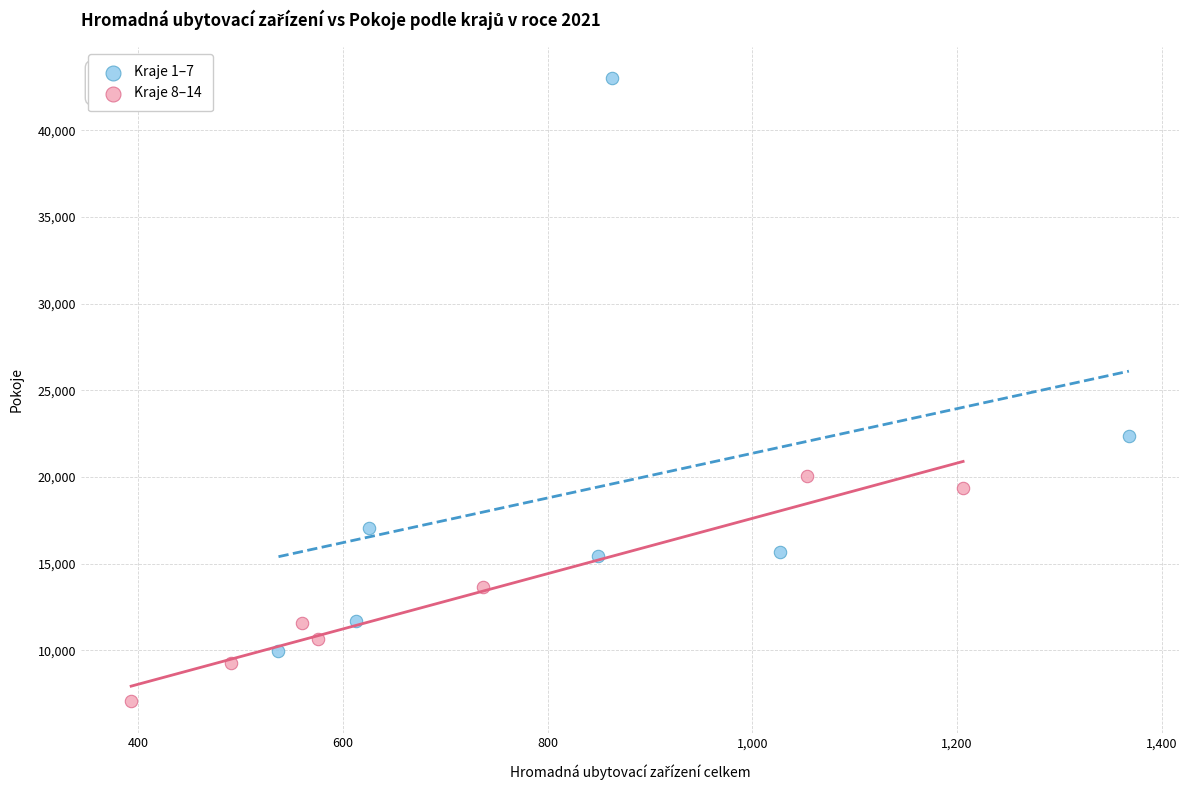

Which series contains the lowest Y value?

Kraje 8–14